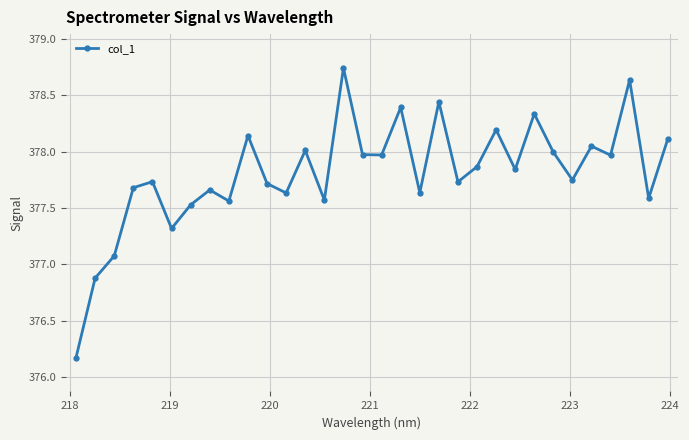

Is this an area chart (filled region under the line)?

No